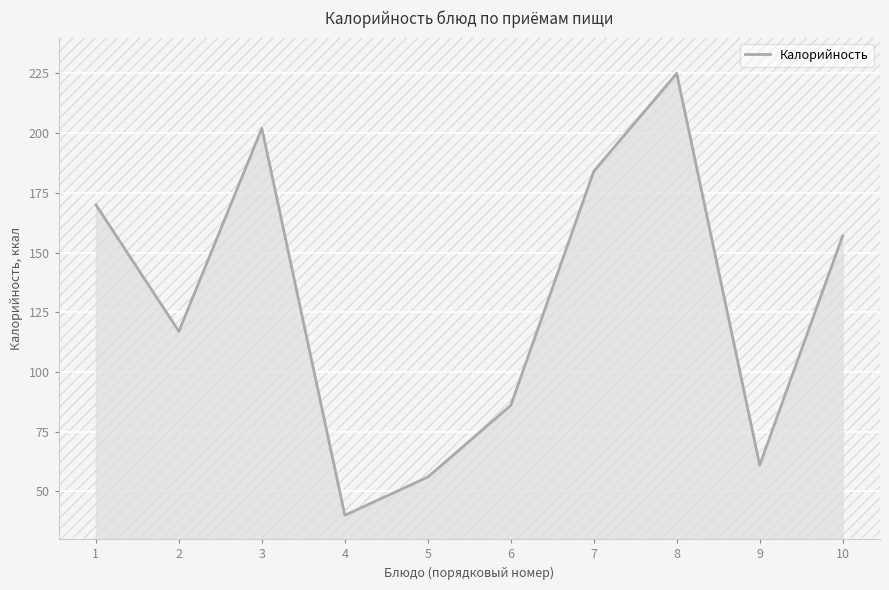

What is the maximum value shown in the chart?

225